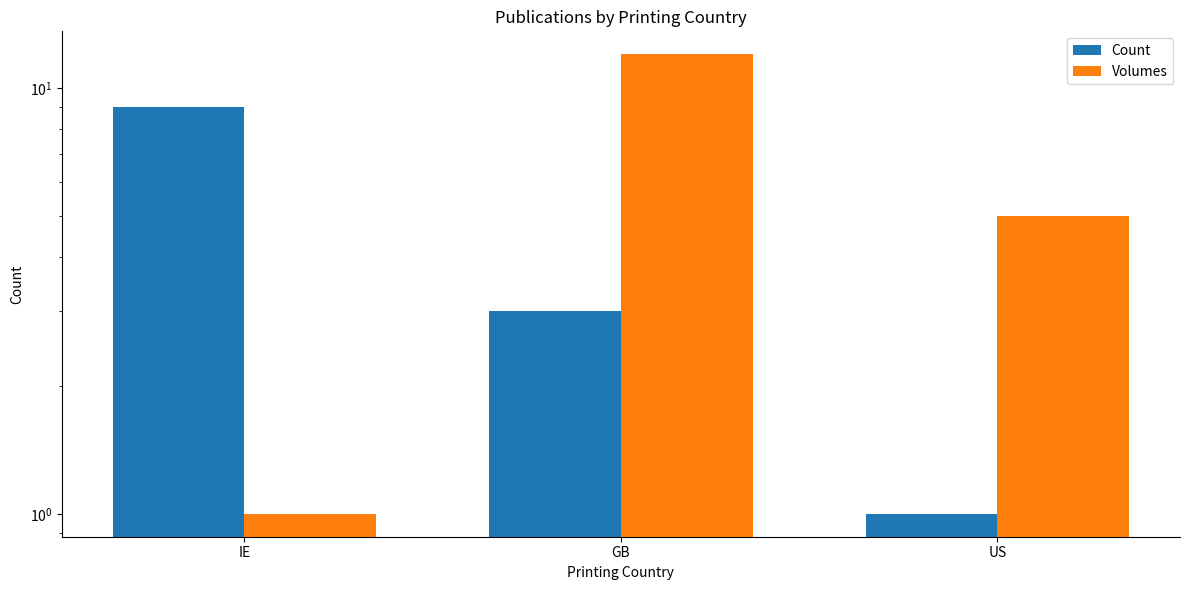

Read the Volumes value at US.

5